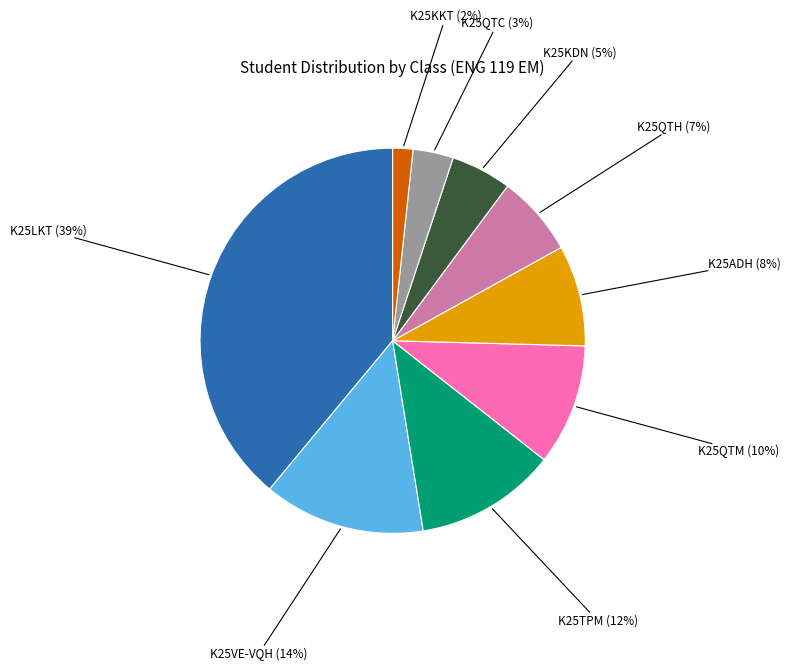

Does any single category account for the majority?

No